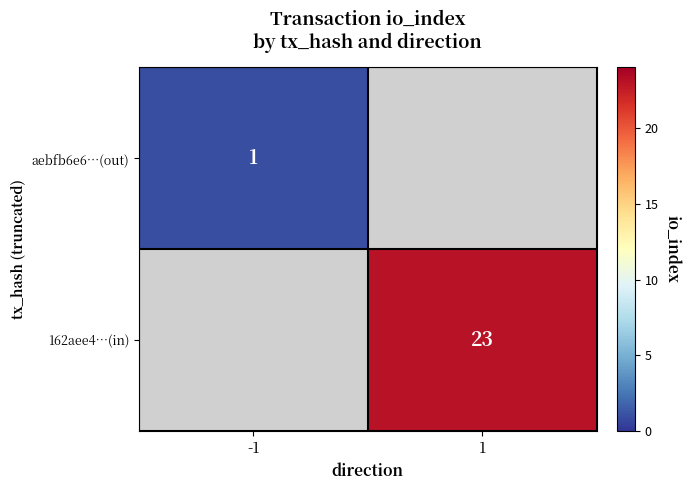

Is the value of 162aee4…(in) at 1 greater than the value of aebfb6e6…(out) at -1?

Yes